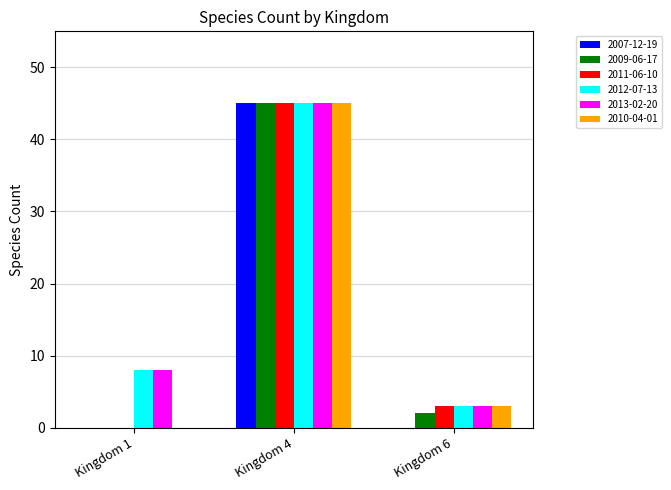

What is the sum of the 2013-02-20 values at Kingdom 1 and Kingdom 4?

53